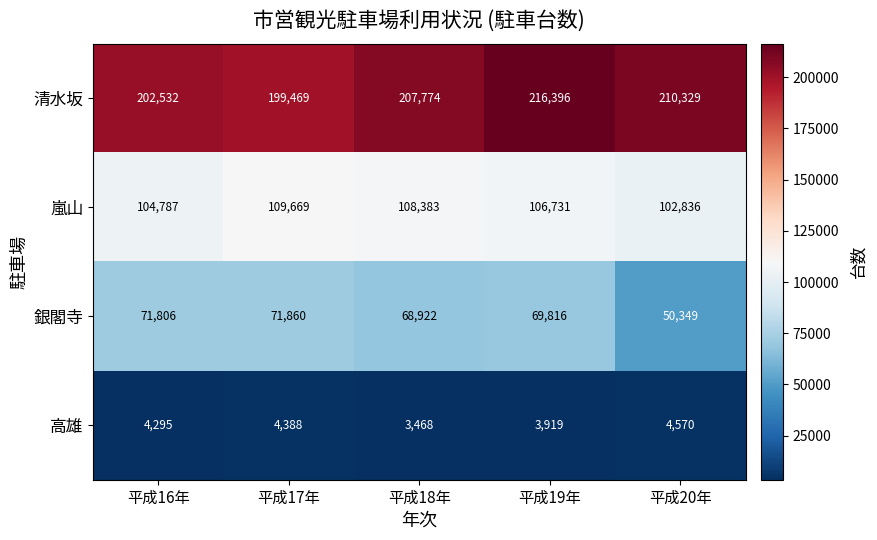

List the labels in order of 高雄 value, largest first.

平成20年, 平成17年, 平成16年, 平成19年, 平成18年